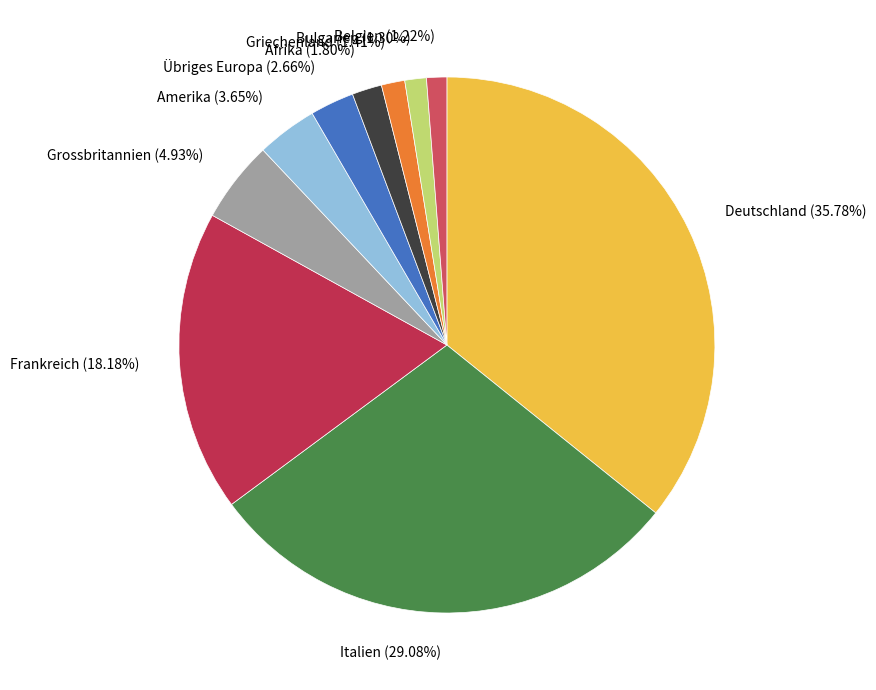

Is it true that Belgien is 11% of the pie?

False